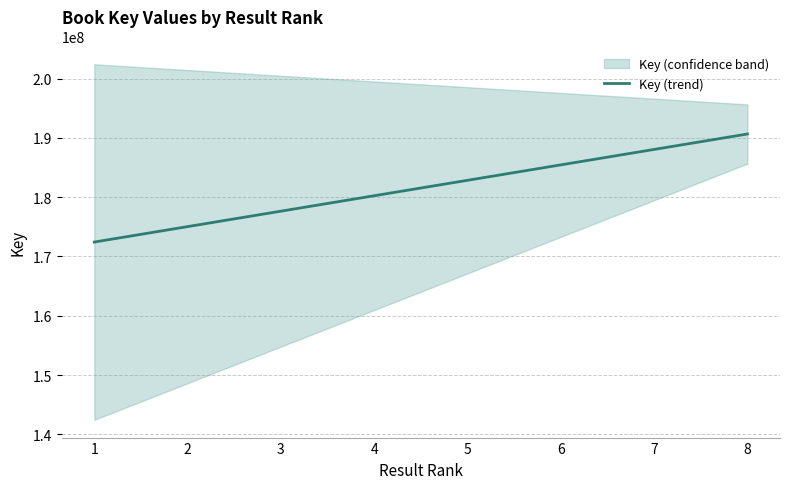

Which label corresponds to the smallest value in the chart?

1